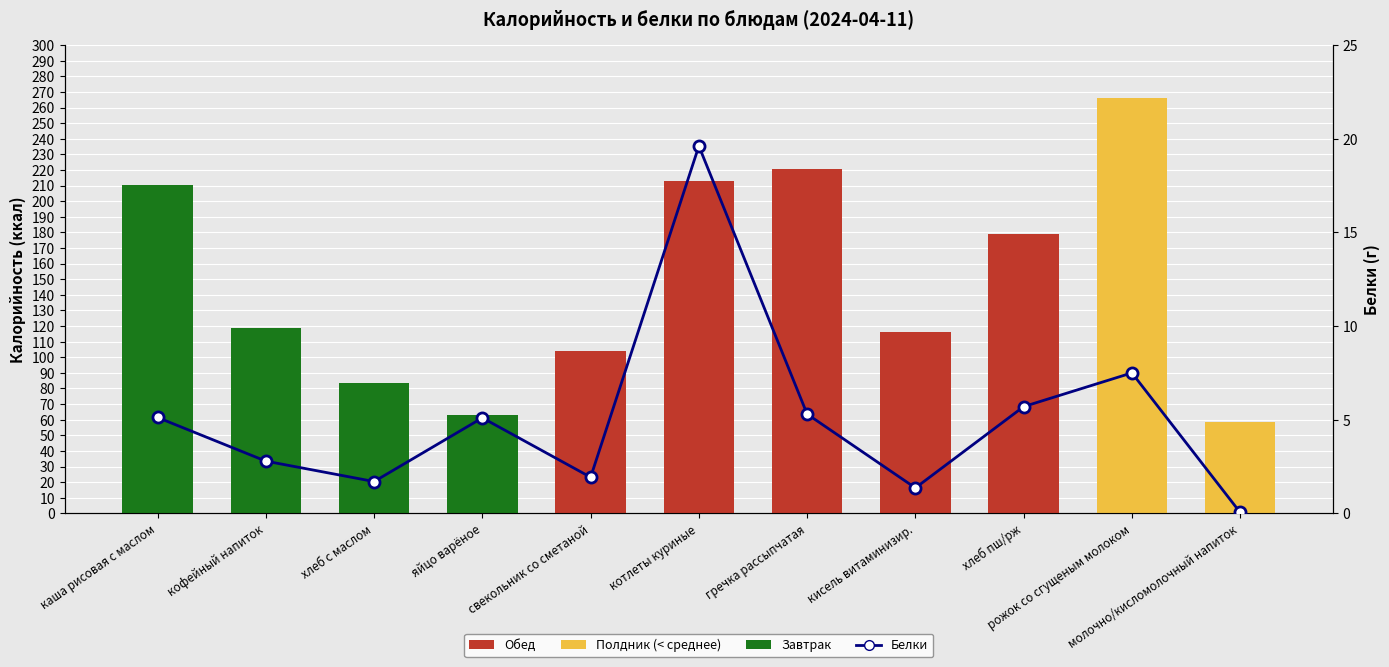

What is the difference between the Калорийность values at хлеб пш/рж and хлеб с маслом?

95.4